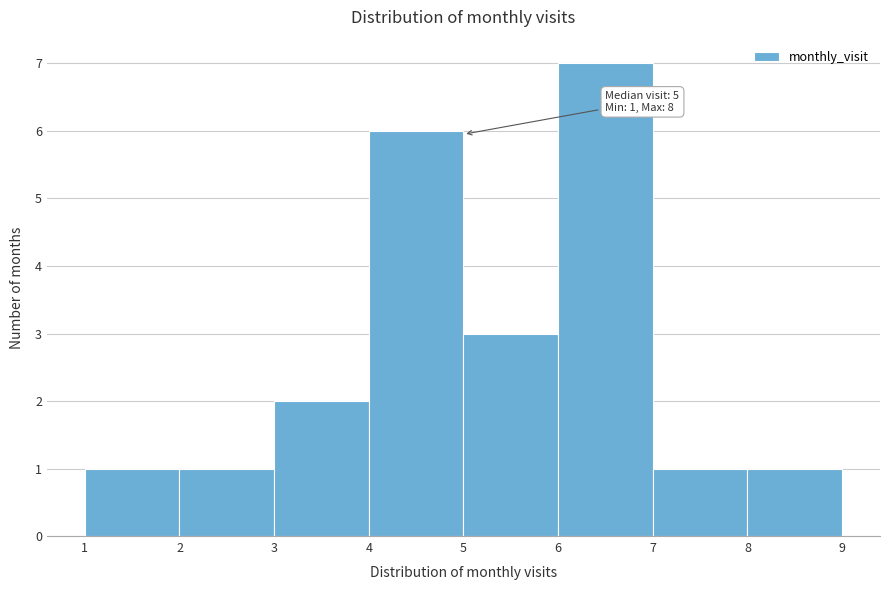

Over which range of the x-axis is the bar tallest?

6 to 7